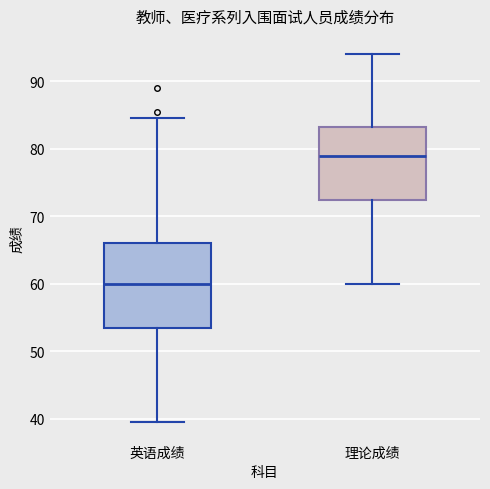

Reading left to right, transcribe this box plot: for each box, give where its median line is, the range the box spans, and where its two whiskers end, as read against the y-axis. The values are not printed on the chart, so give them approximately, as read against the axis.

英语成绩: median 60, box 54 to 66, whiskers 40 to 85
理论成绩: median 79, box 72 to 83, whiskers 60 to 94